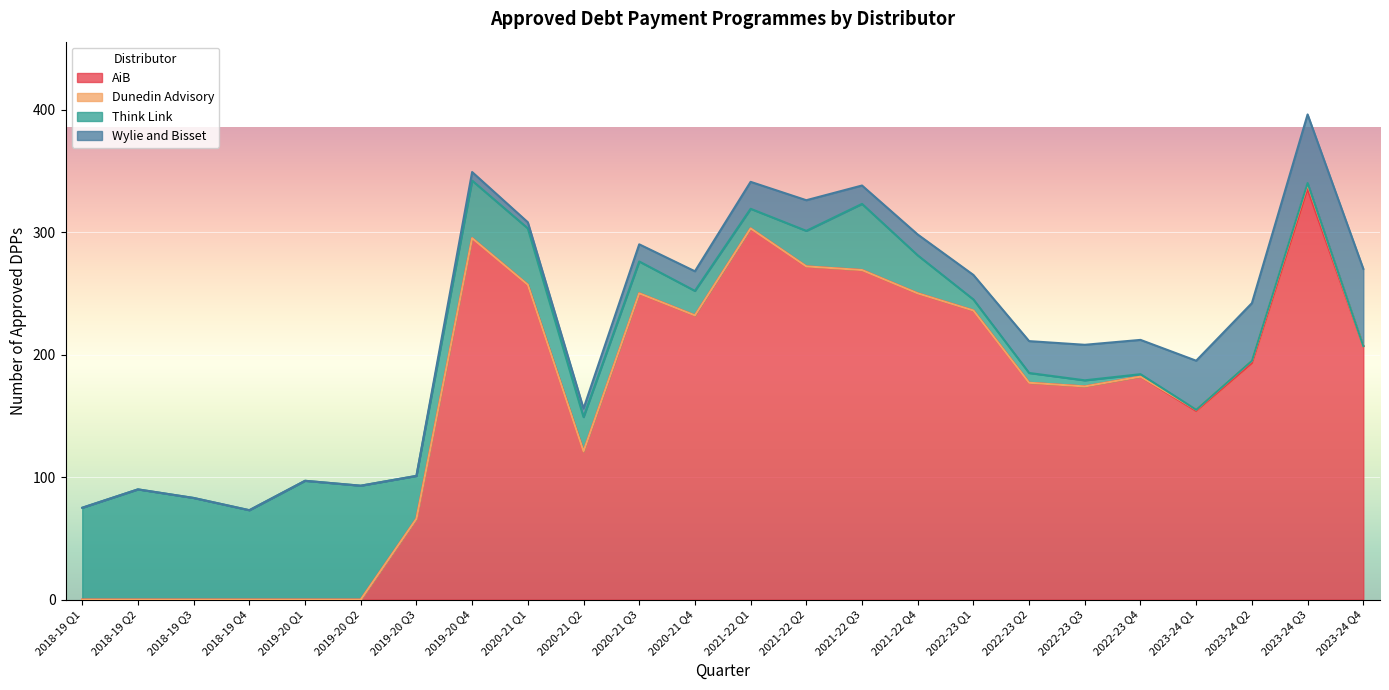

How many positive values does the Think Link series have?

21